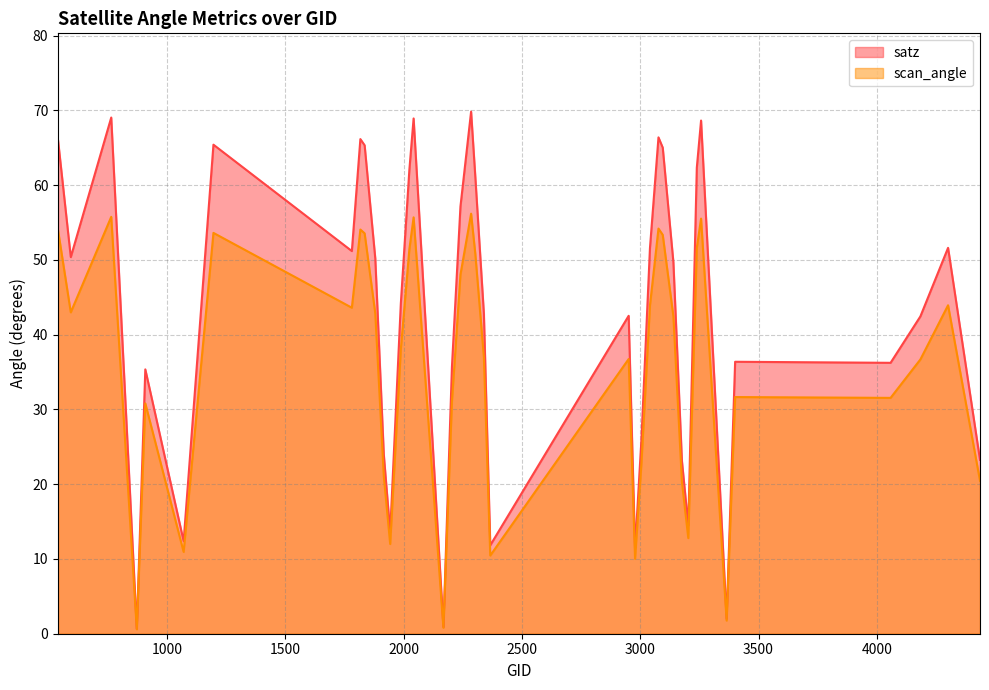

What are all the series names shown in the legend?

satz, scan_angle